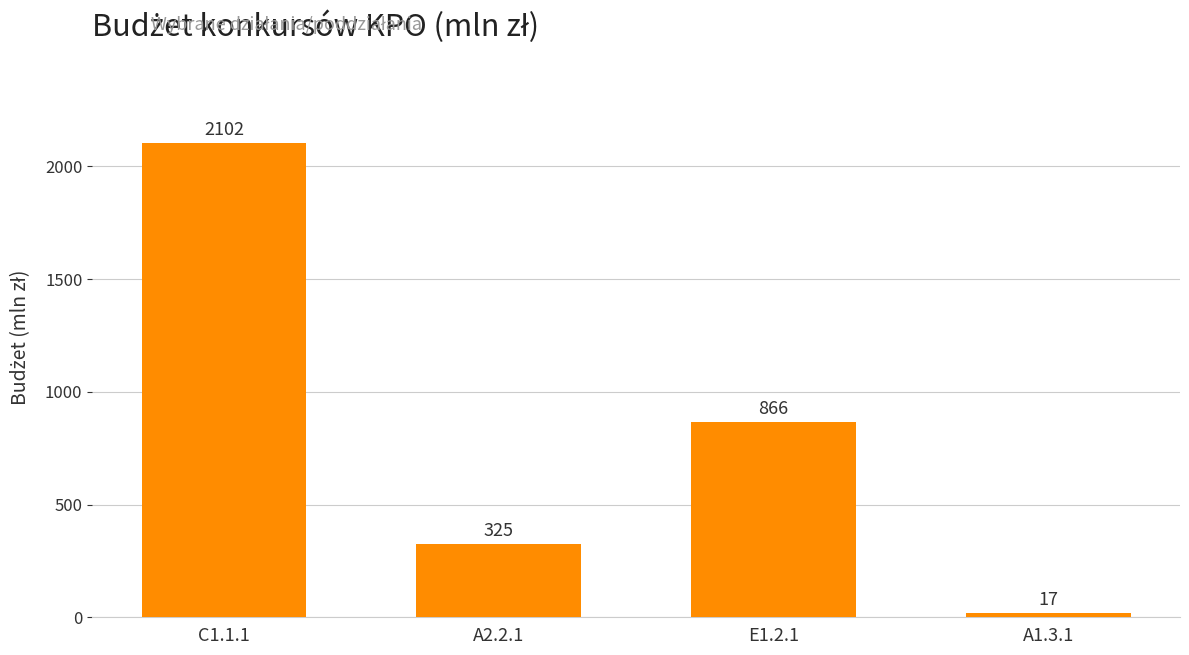

What is the average value?

828